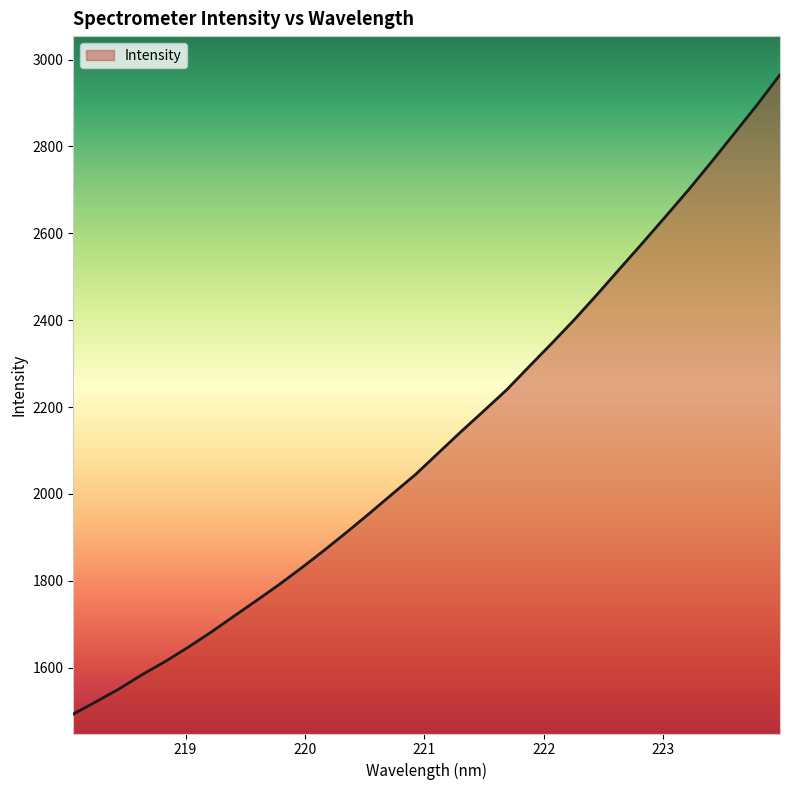

What is the greatest value displayed?

2965.1